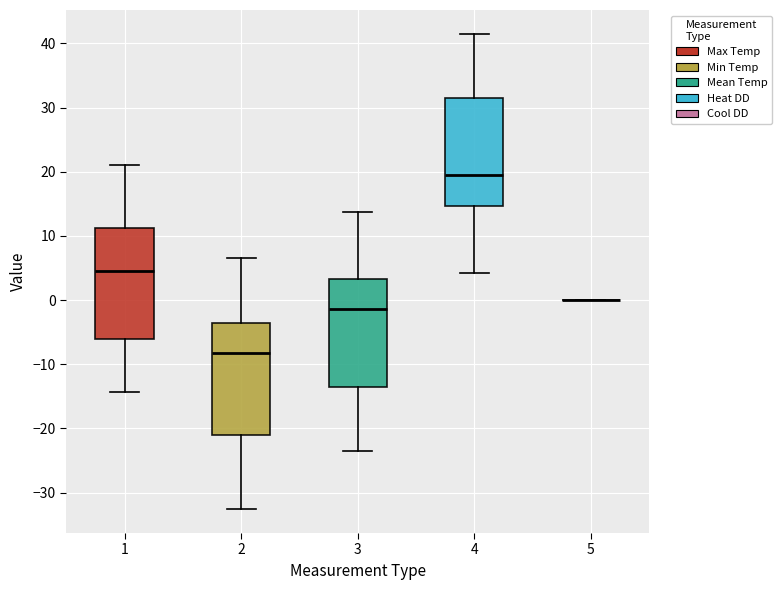

Reading left to right, read every box against the y-axis: the position of its median line, the range the box covers, and the ends of its whiskers. The values are not printed on the chart, so give them approximately, as read against the axis.

1: median 5, box -6 to 11, whiskers -14 to 21
2: median -8, box -21 to -4, whiskers -33 to 7
3: median -1, box -13 to 3, whiskers -23 to 14
4: median 19, box 15 to 31, whiskers 4 to 42
5: box collapsed to a line at 0, whiskers 0 to 0